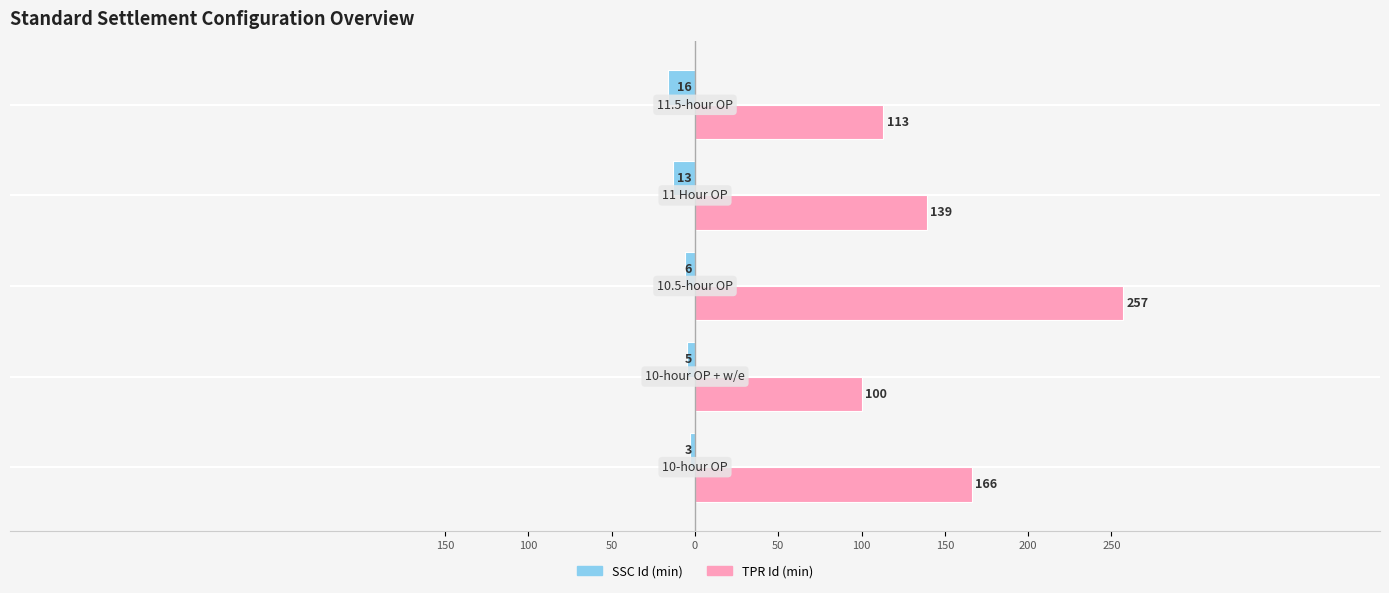

What is the greatest value displayed?

257